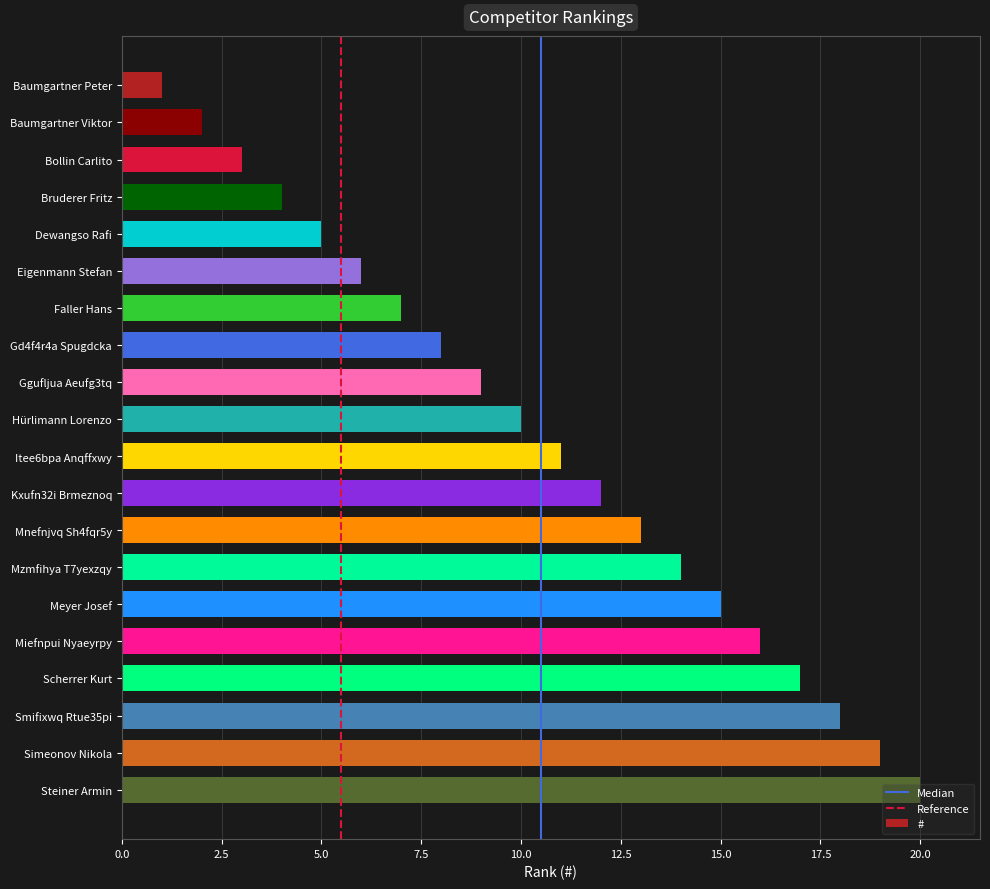

The chart shows a value of 13 at Ggufljua Aeufg3tq. True or false?

False